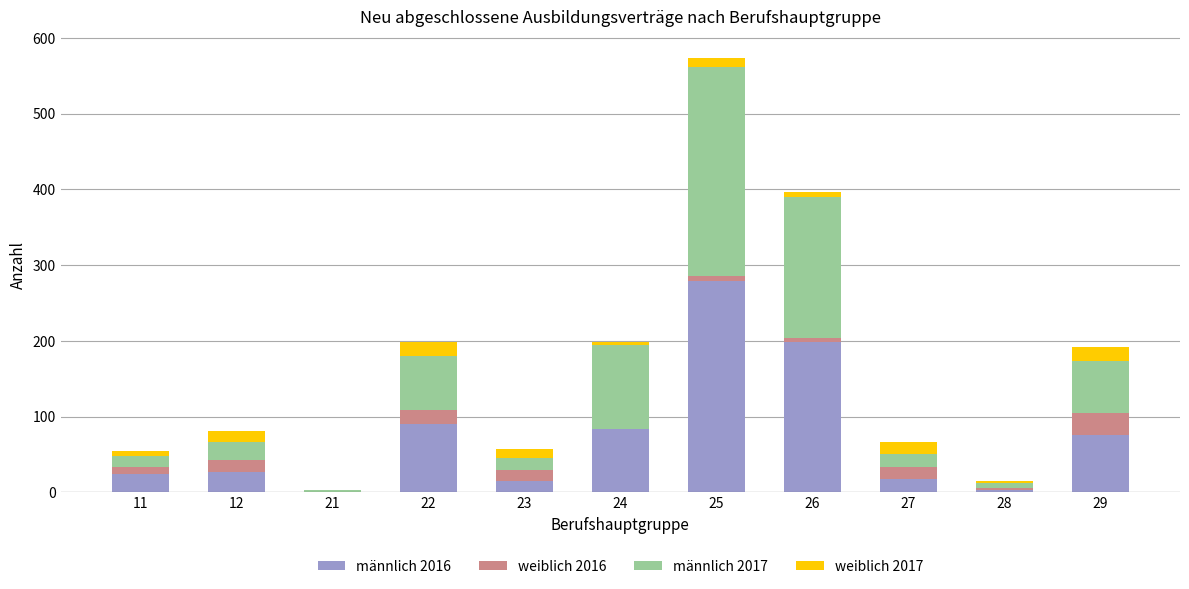

Are the bars horizontal?

No